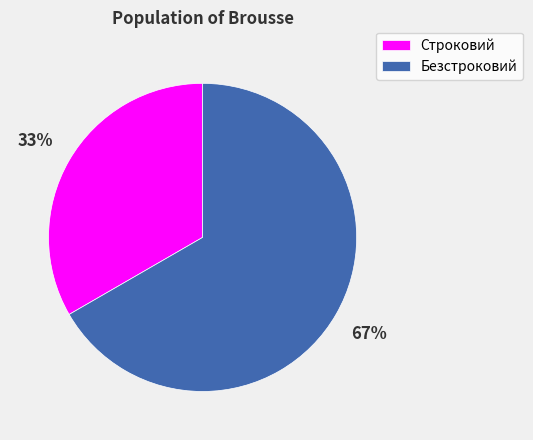

Is it true that Безстроковий is 67% of the pie?

True